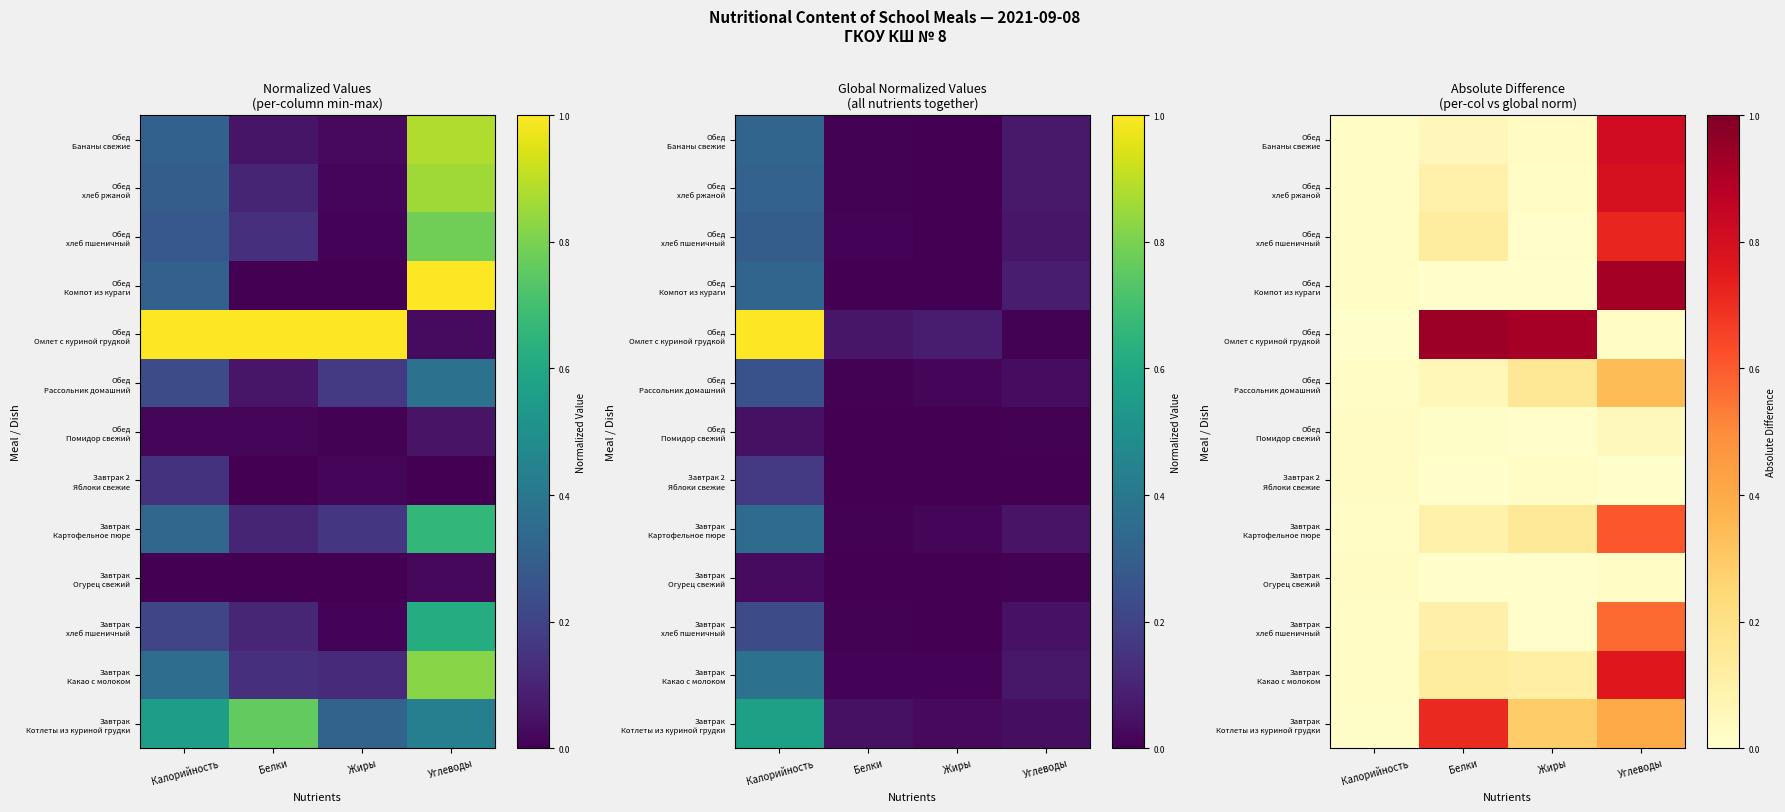

At which label is Обед хлеб пшеничный closest to 0?

Жиры